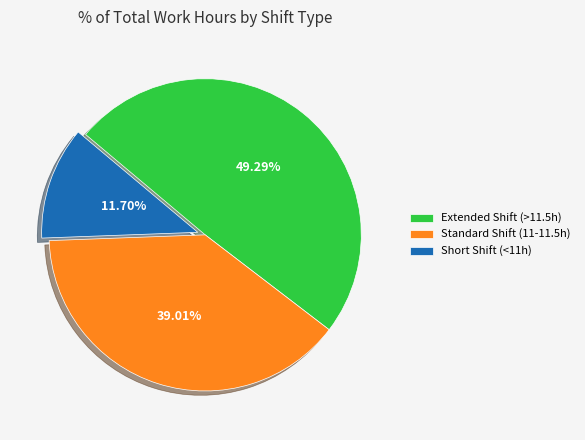

Rank the categories by value from highest to lowest.

Extended Shift (>11.5h), Standard Shift (11-11.5h), Short Shift (<11h)